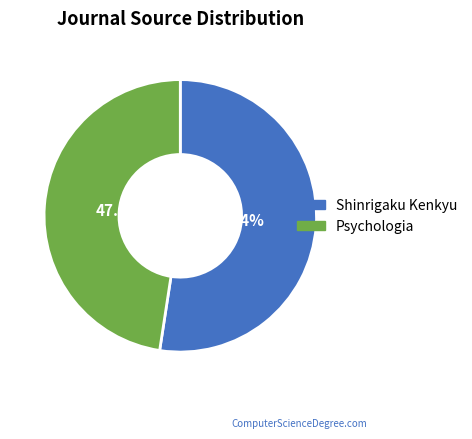

Approximately how many times larger is the value at Shinrigaku Kenkyu compared to Psychologia?

1.1